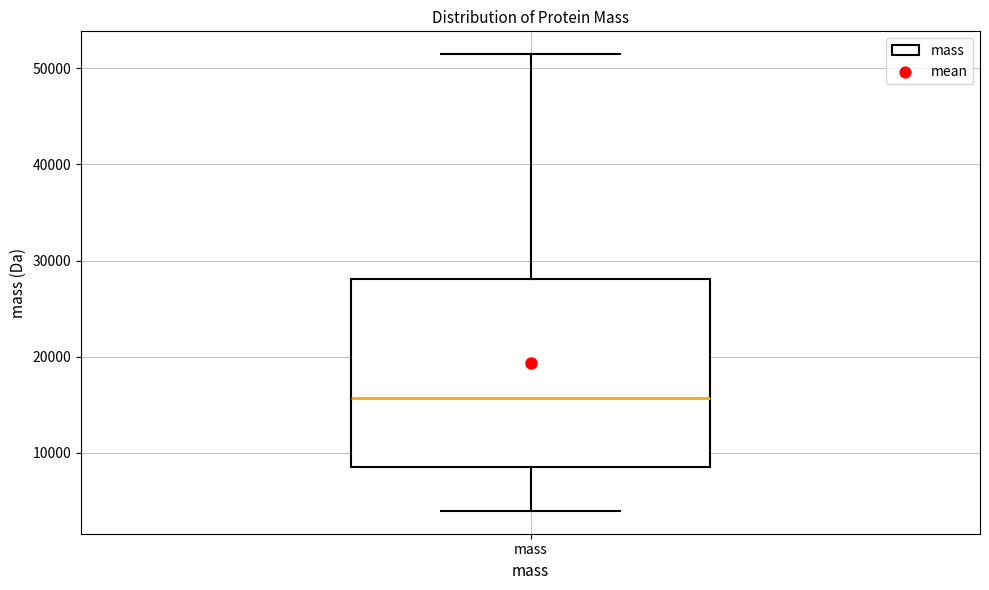

Read this box plot against the y-axis: the position of the median line, the range covered by the box, and the ends of both whiskers. The values are not printed on the chart, so give them approximately, as read against the axis.

median 16000, box 9000 to 28000, whiskers 4000 to 51000